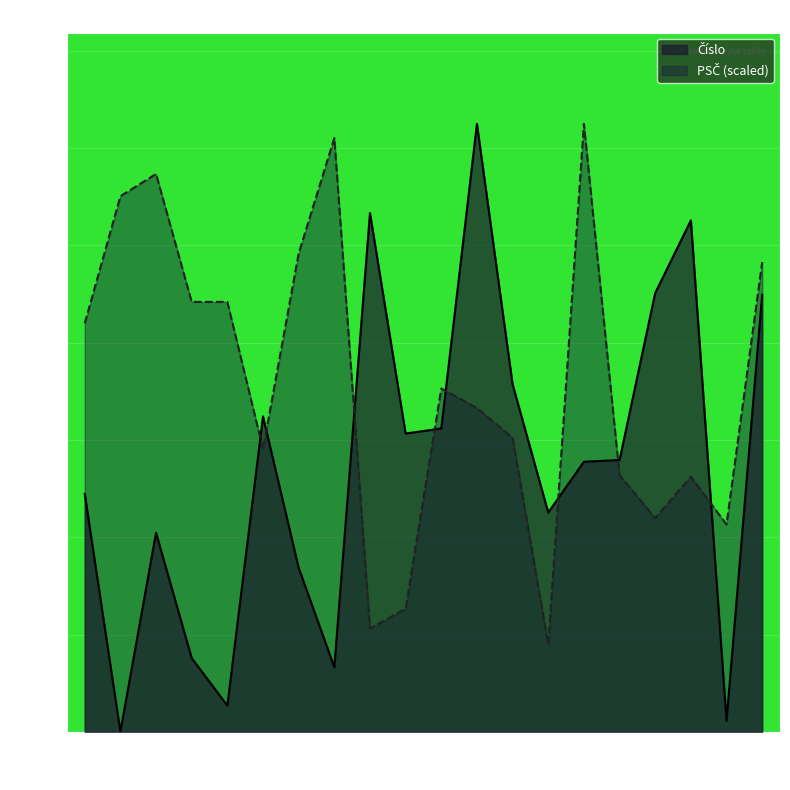

Which series has the widest spread of values?

Číslo